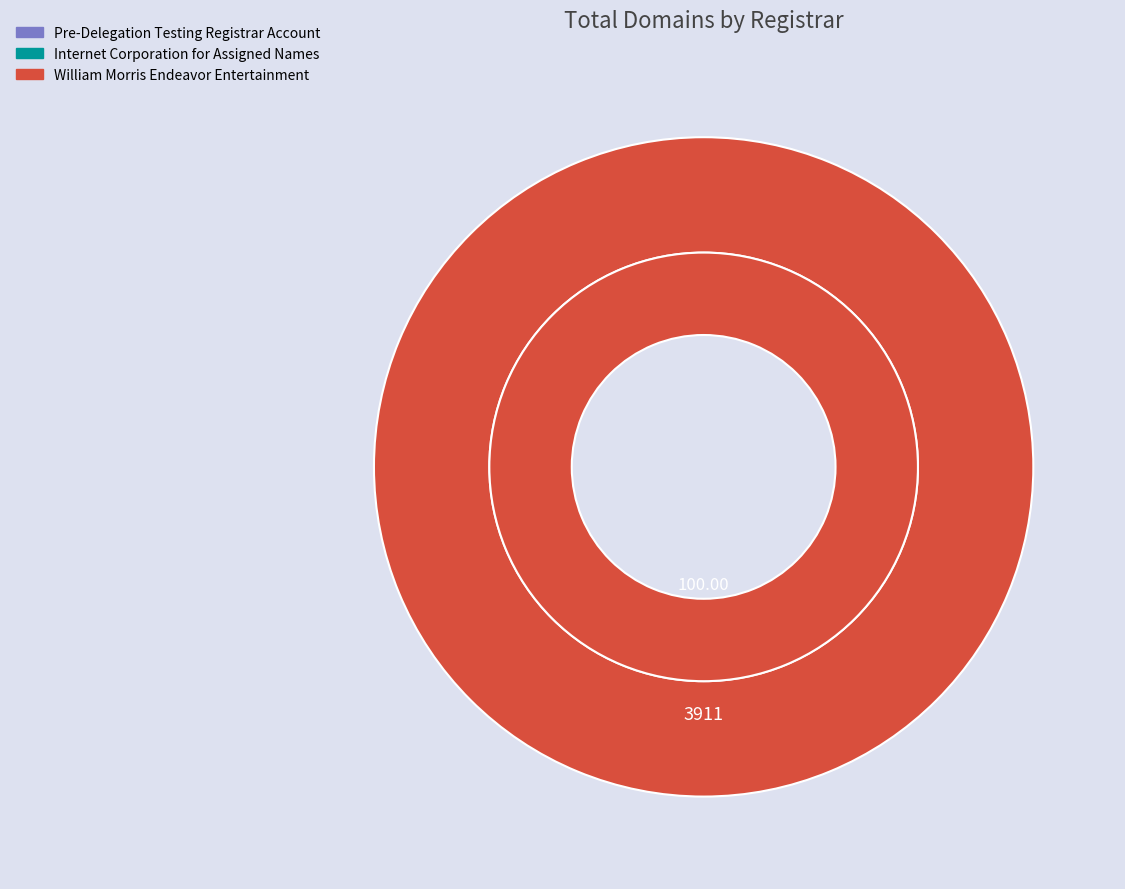

What is the majority slice?

William Morris Endeavor Entertainment